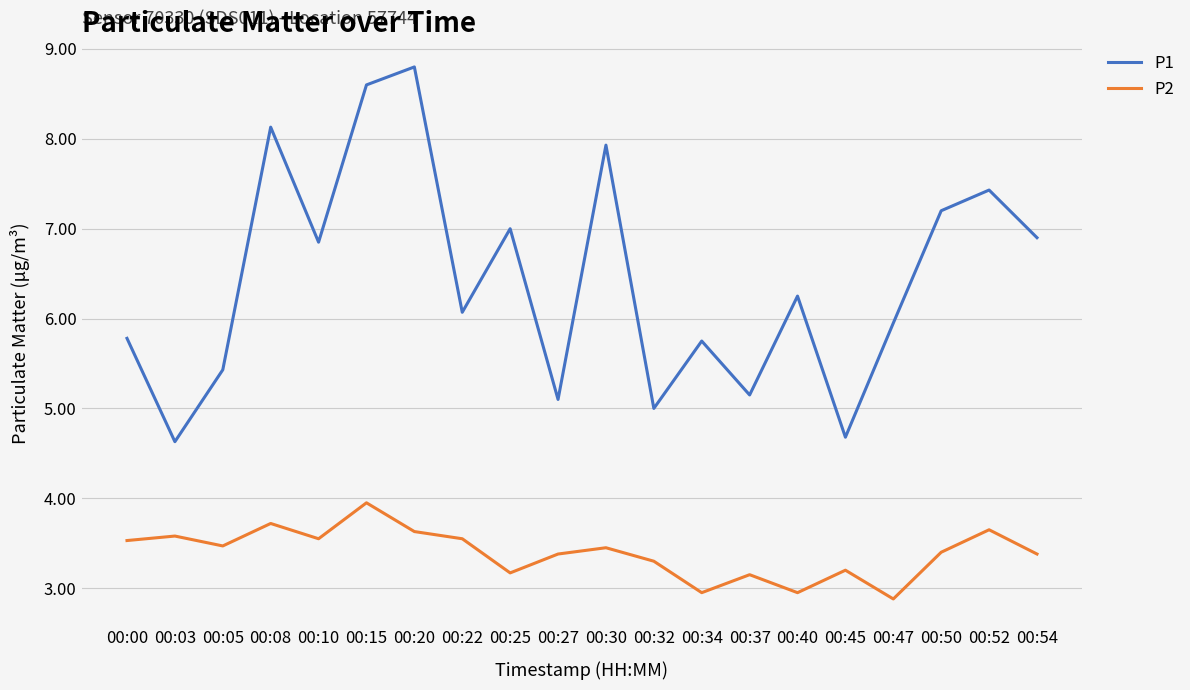

What value does the P2 series have at 00:54?

3.4